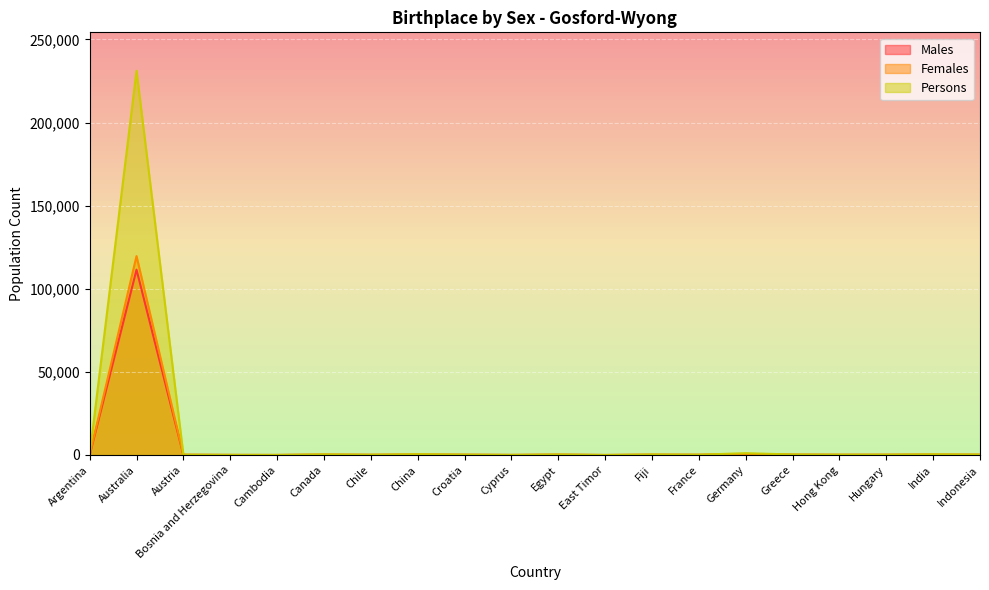

The value of Females at Austria is 85. True or false?

True